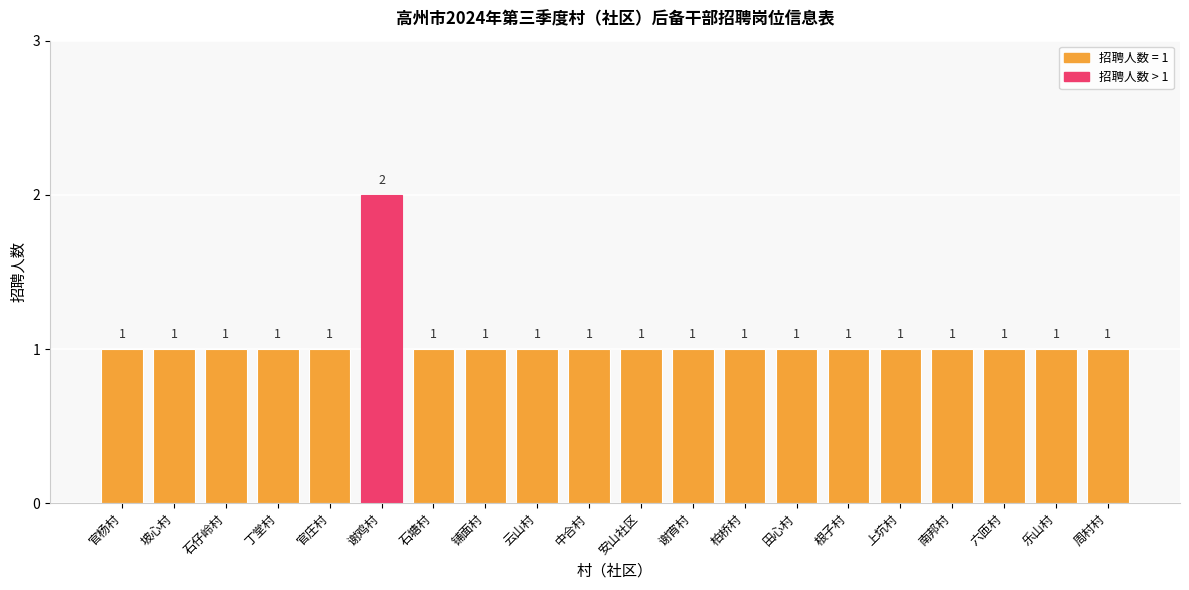

Reading left to right, list all the values displayed in this chart.

官杨村=1	坡心村=1	石仔岭村=1	丁堂村=1	官庄村=1	谢鸡村=2	石塘村=1	铺面村=1	云山村=1	中合村=1	安山社区=1	谢宵村=1	柏桥村=1	田心村=1	根子村=1	上坑村=1	南邦村=1	六匝村=1	乐山村=1	周村村=1